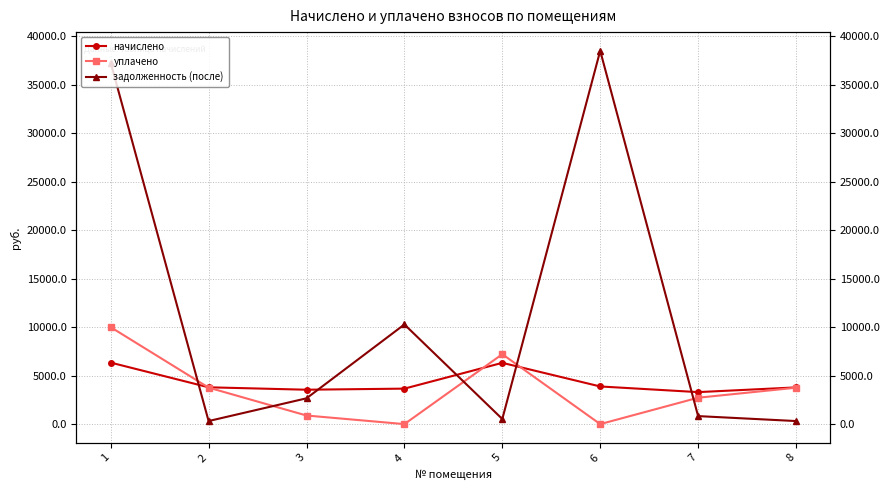

What are all the series names shown in the legend?

начислено, уплачено, задолженность (после)